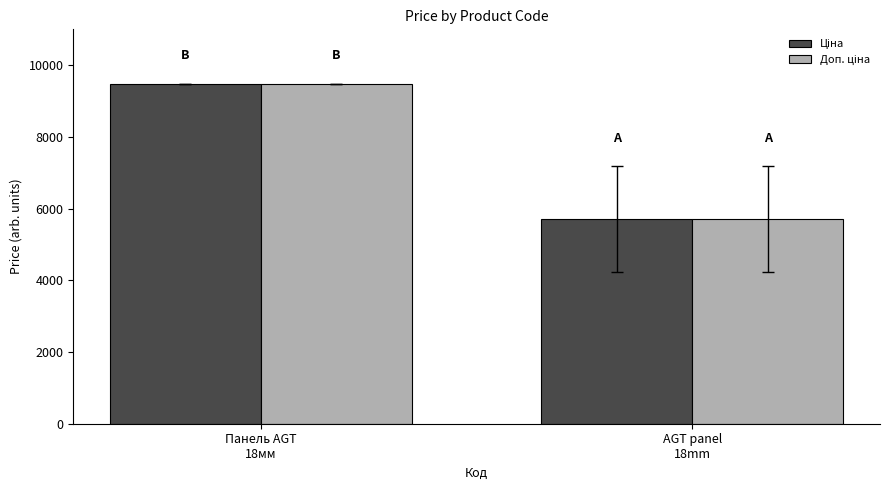

What is the total value across all series at Панель AGT
18мм?

18960.1